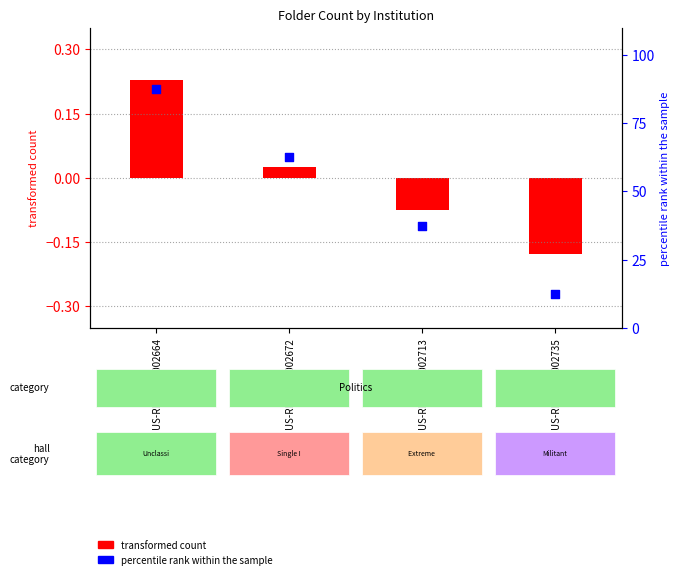

Between US-RPB-HH_002735 and US-RPB-HH_002672, which is larger?

US-RPB-HH_002672